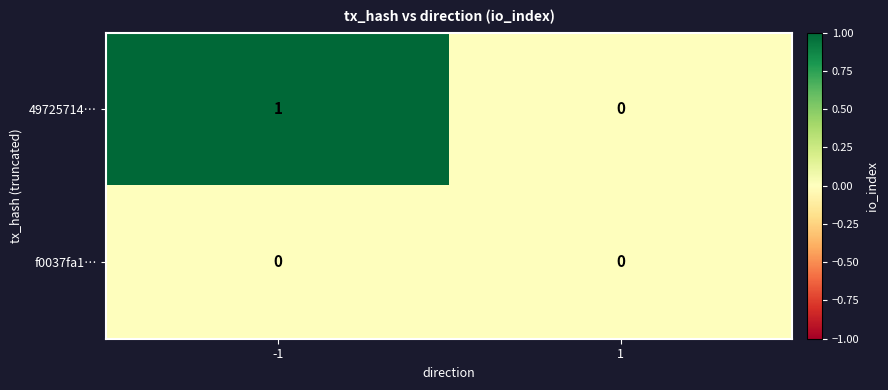

The 49725714… series shows 0 at 1. True or false?

True